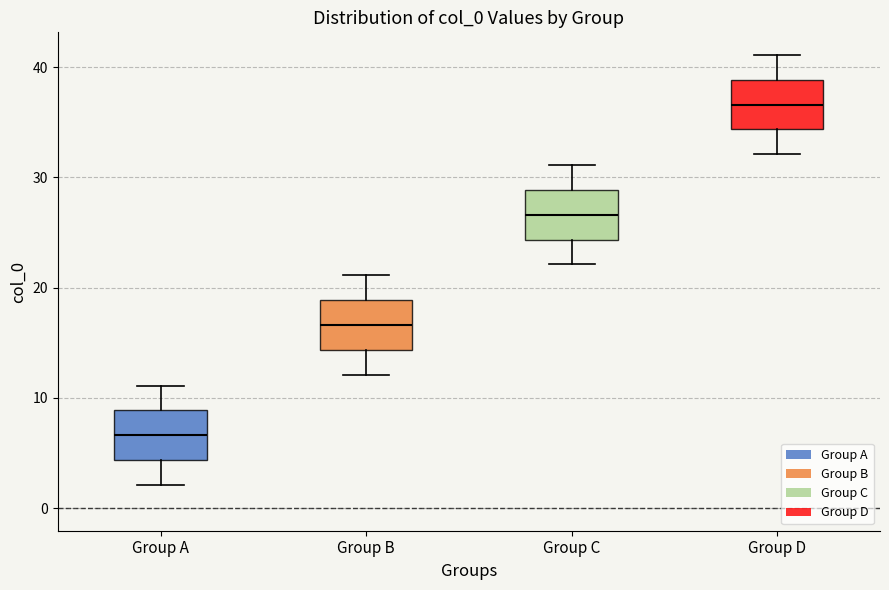

Where is the upper edge of the box for Group D on the y-axis? The values are not printed on the chart, so give them approximately, as read against the axis.

39